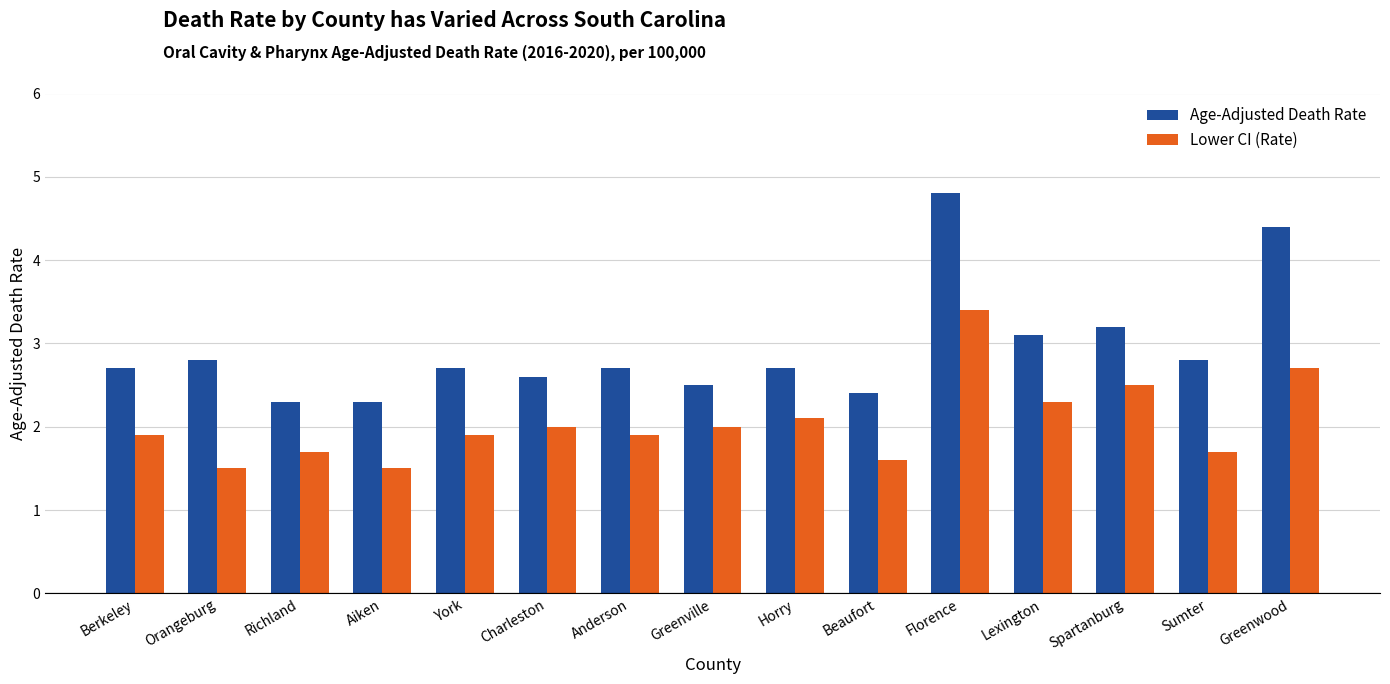

Reading left to right, transcribe all the data shown in this chart.

Age-Adjusted Death Rate: 2.7	2.8	2.3	2.3	2.7	2.6	2.7	2.5	2.7	2.4	4.8	3.1	3.2	2.8	4.4
Lower CI (Rate): 1.9	1.5	1.7	1.5	1.9	2.0	1.9	2.0	2.1	1.6	3.4	2.3	2.5	1.7	2.7